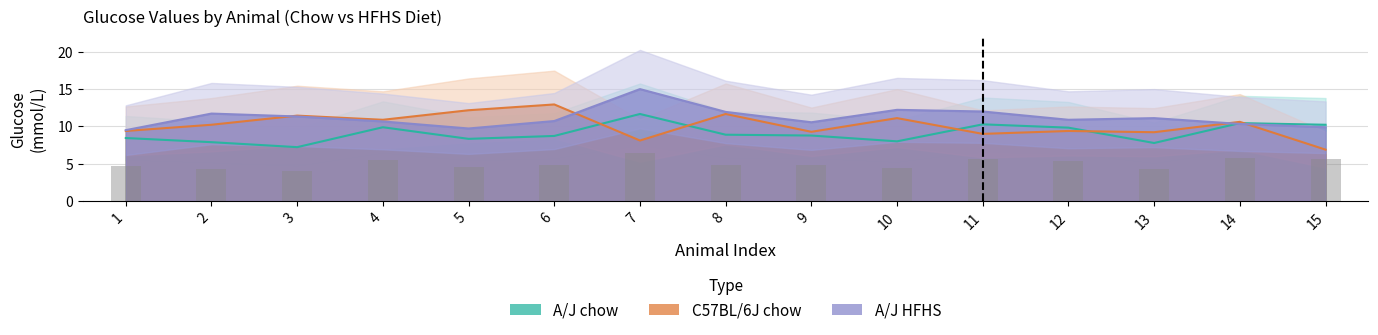

At how many categories does at least one series exceed 7?

15